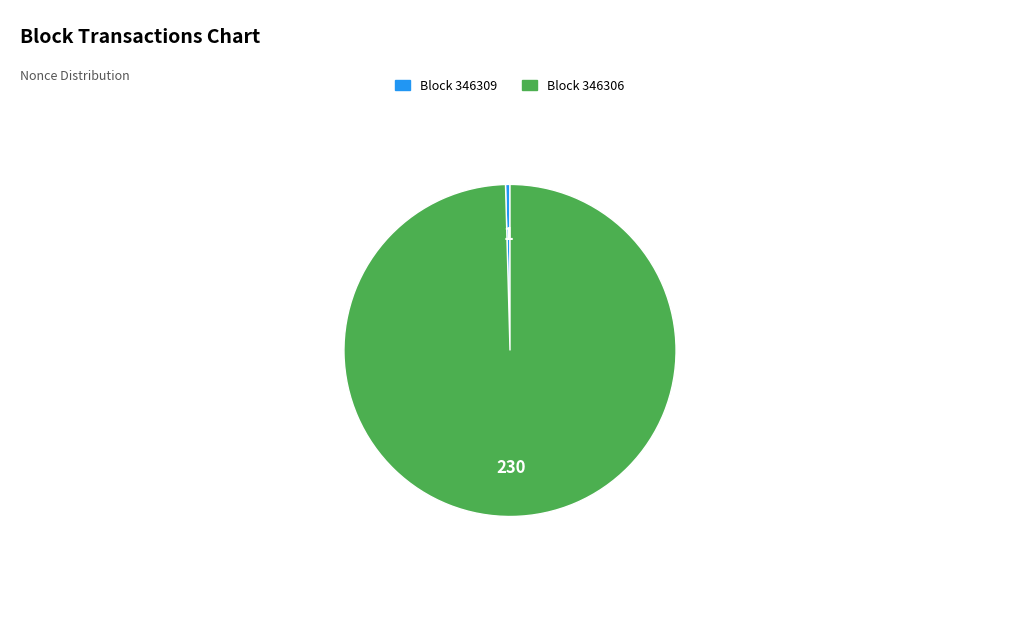

Is there any slice that represents more than half of the pie?

Yes